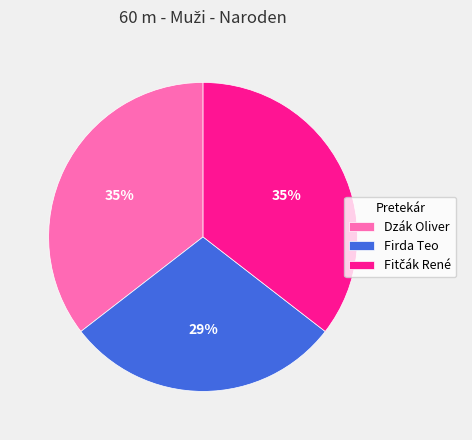

Is the sum of Dzák Oliver and Firda Teo greater than half?

Yes